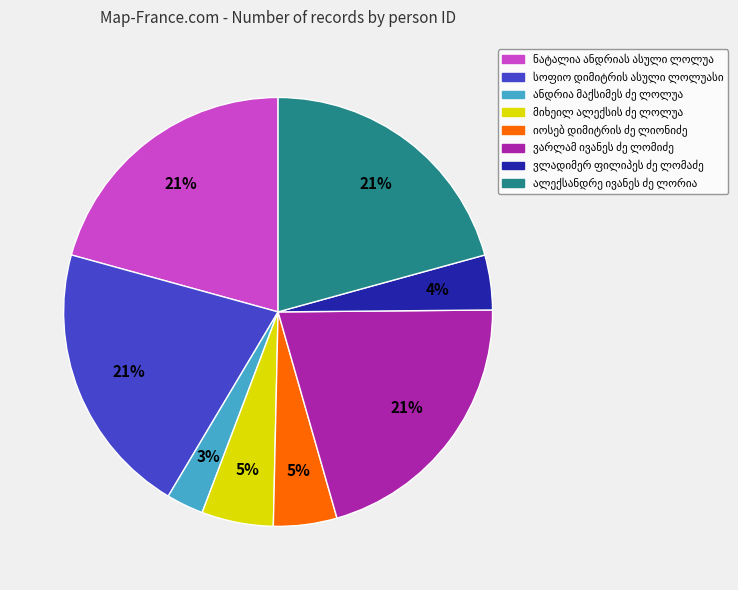

To the nearest percent, what is the difference between the largest and smallest slice percentages?

18%